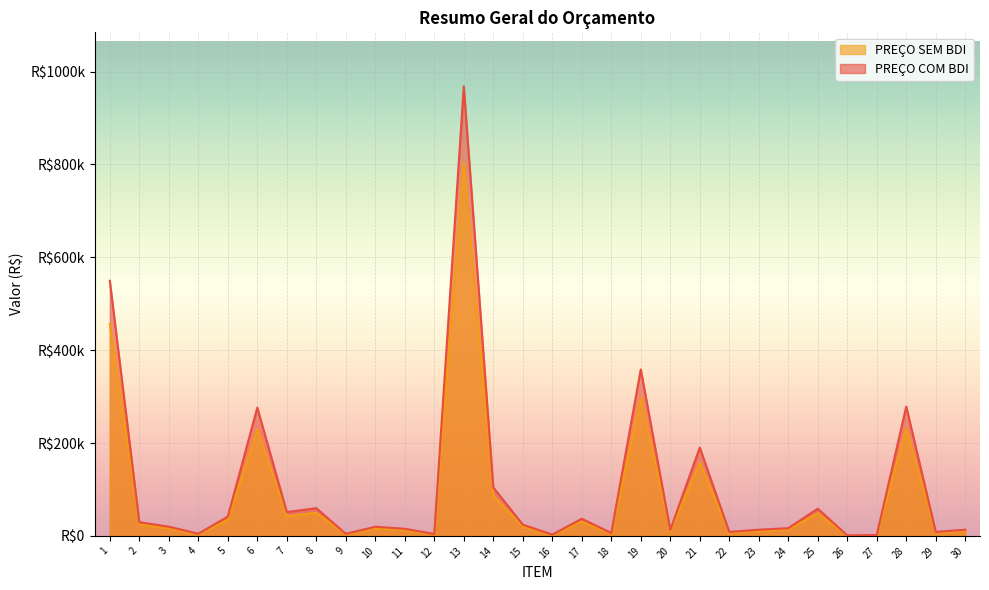

How many interior local valleys does the PREÇO SEM BDI series have?

10